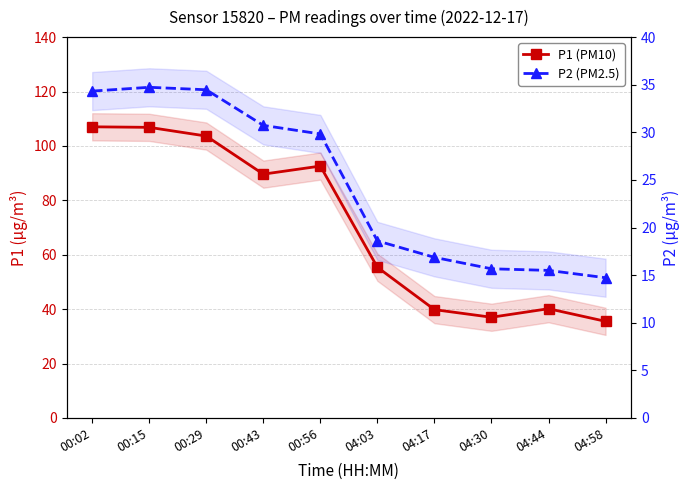

Rank the series by their maximum value, from lowest to highest.

P2 (PM2.5), P1 (PM10)